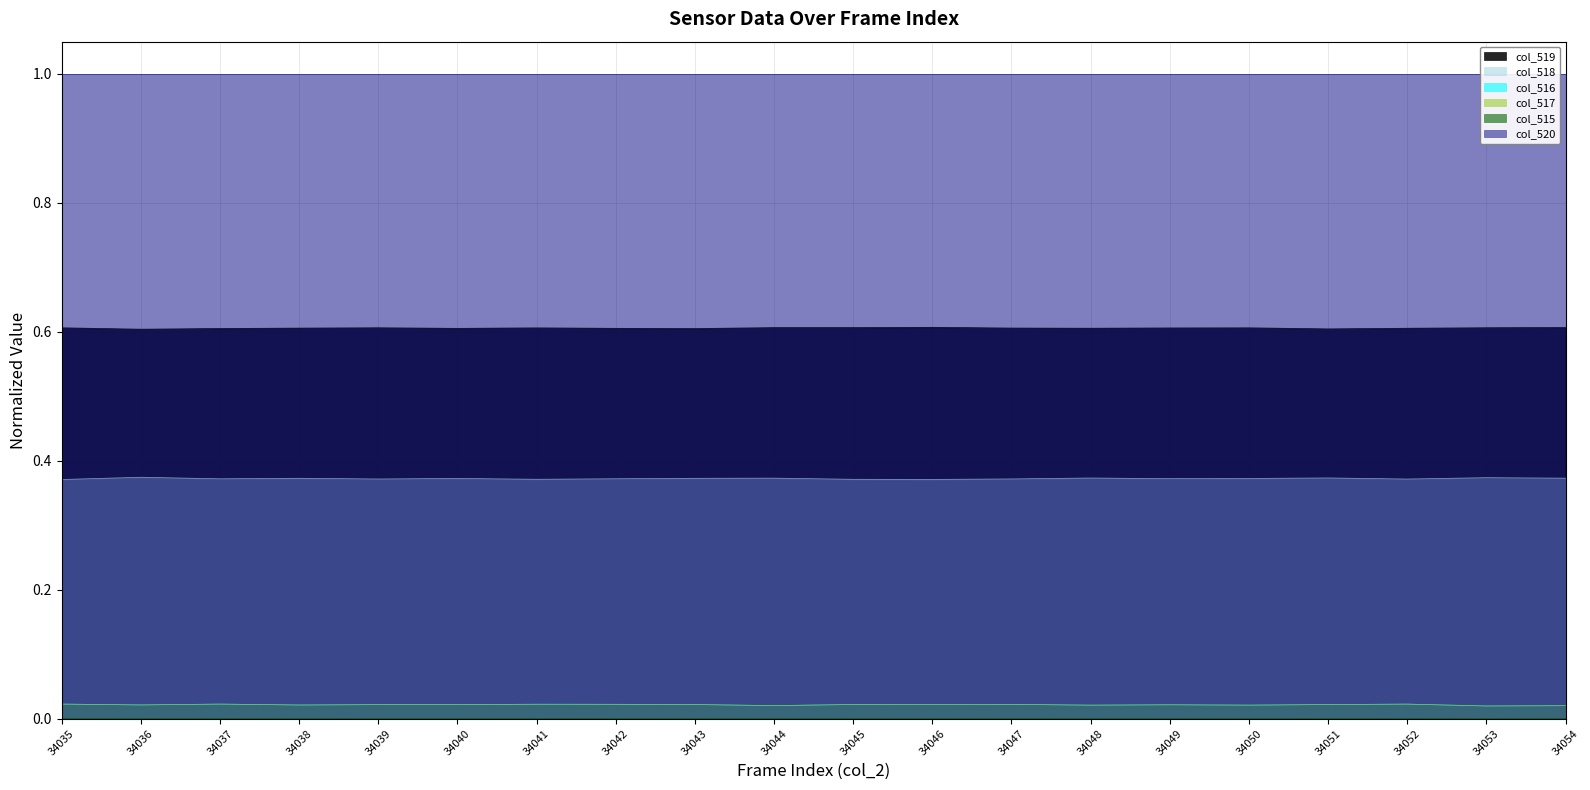

True or false: col_519 has a value of 0.6 at 34053.

True